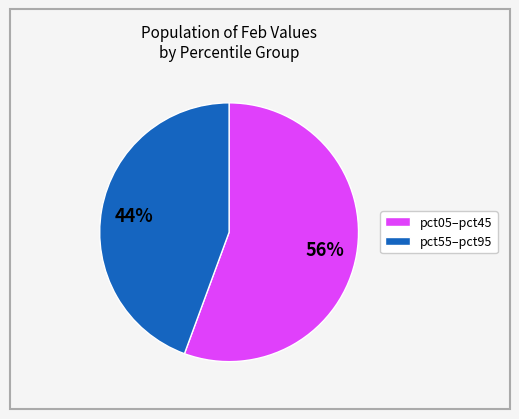

To the nearest percent, what is the average slice percentage?

50%